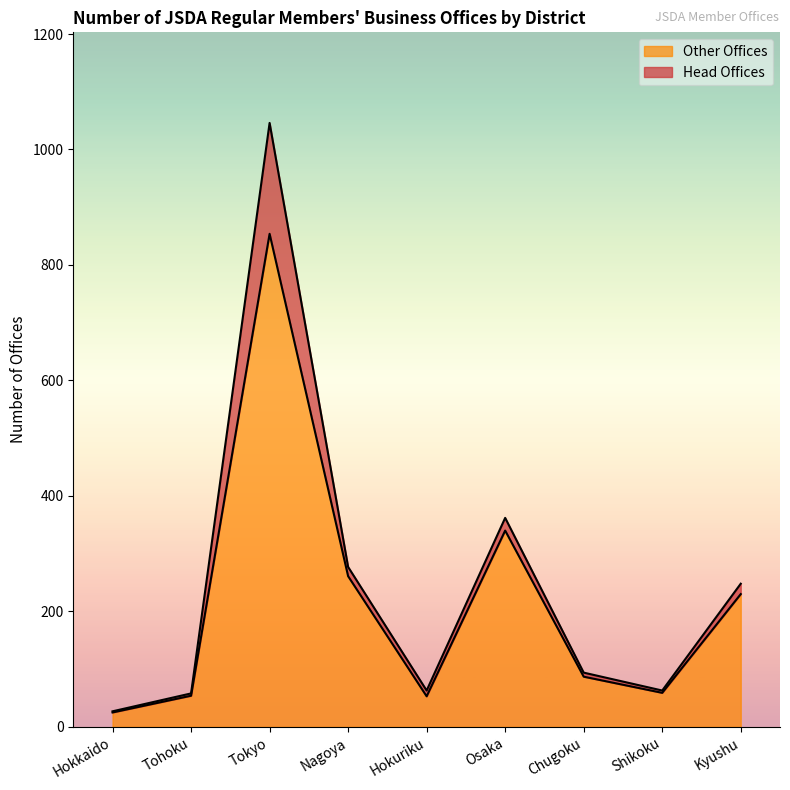

The value of Head Offices at Nagoya is 16. True or false?

True